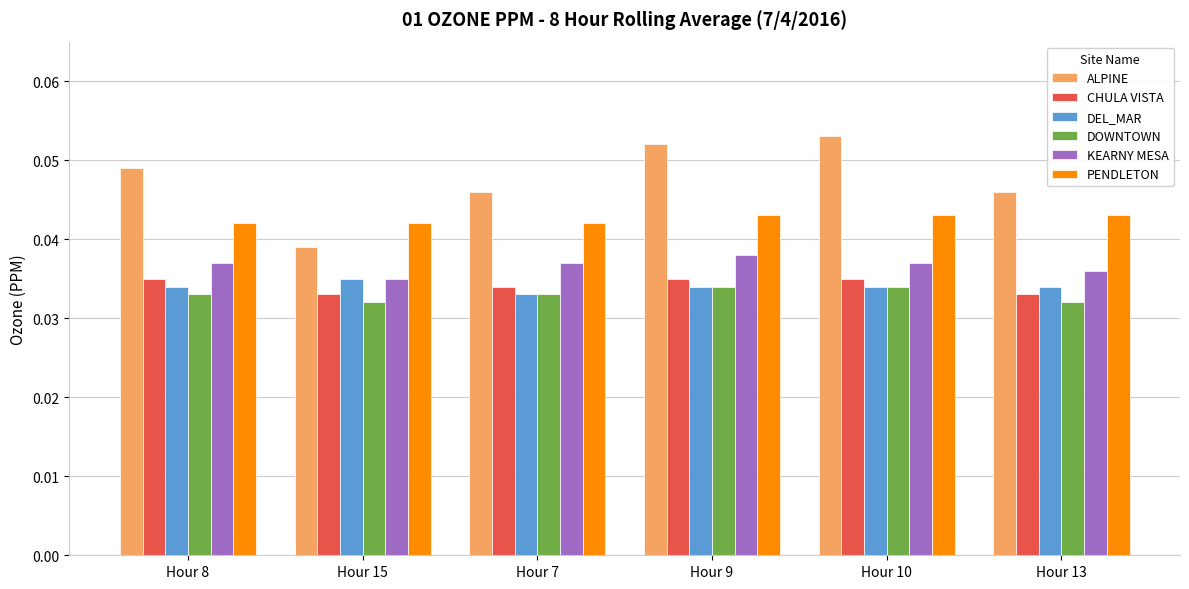

Is the value of ALPINE at Hour 9 greater than the value of DEL_MAR at Hour 8?

Yes